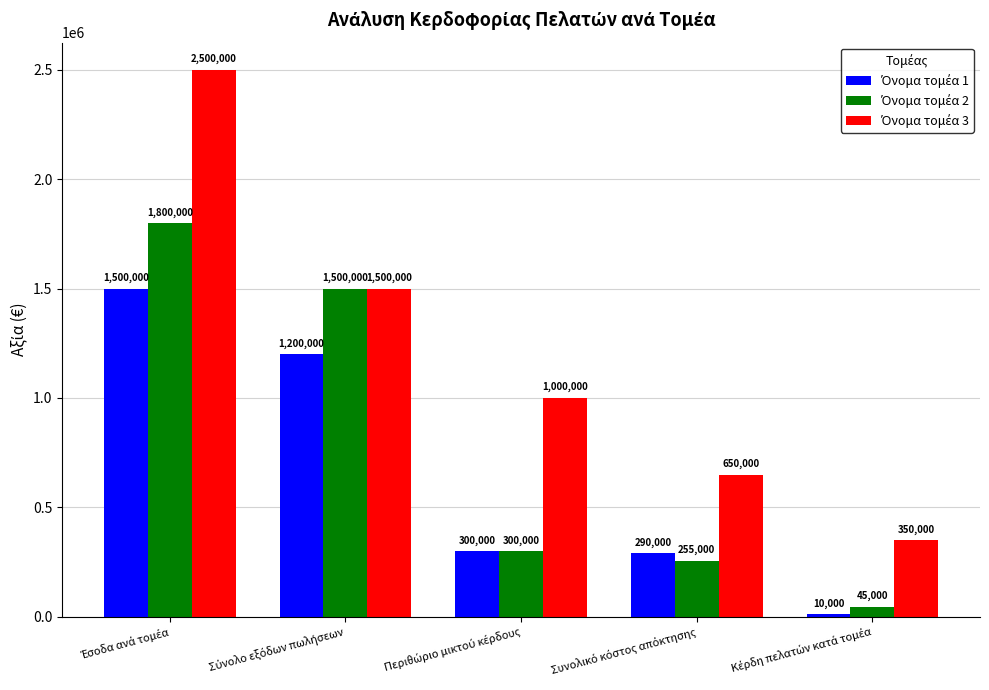

Are the bars horizontal?

No